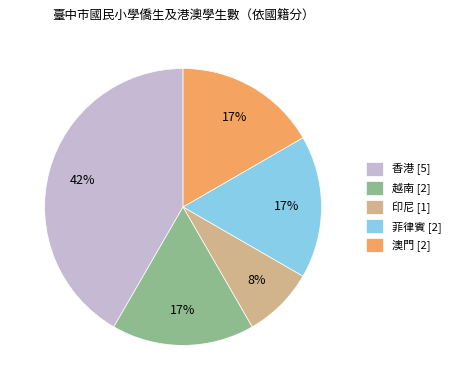

To the nearest percent, what is the average slice percentage?

20%